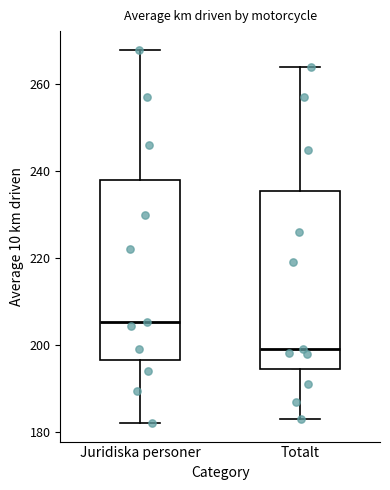

Where does the lower whisker of the box for Totalt end on the y-axis? The values are not printed on the chart, so give them approximately, as read against the axis.

184